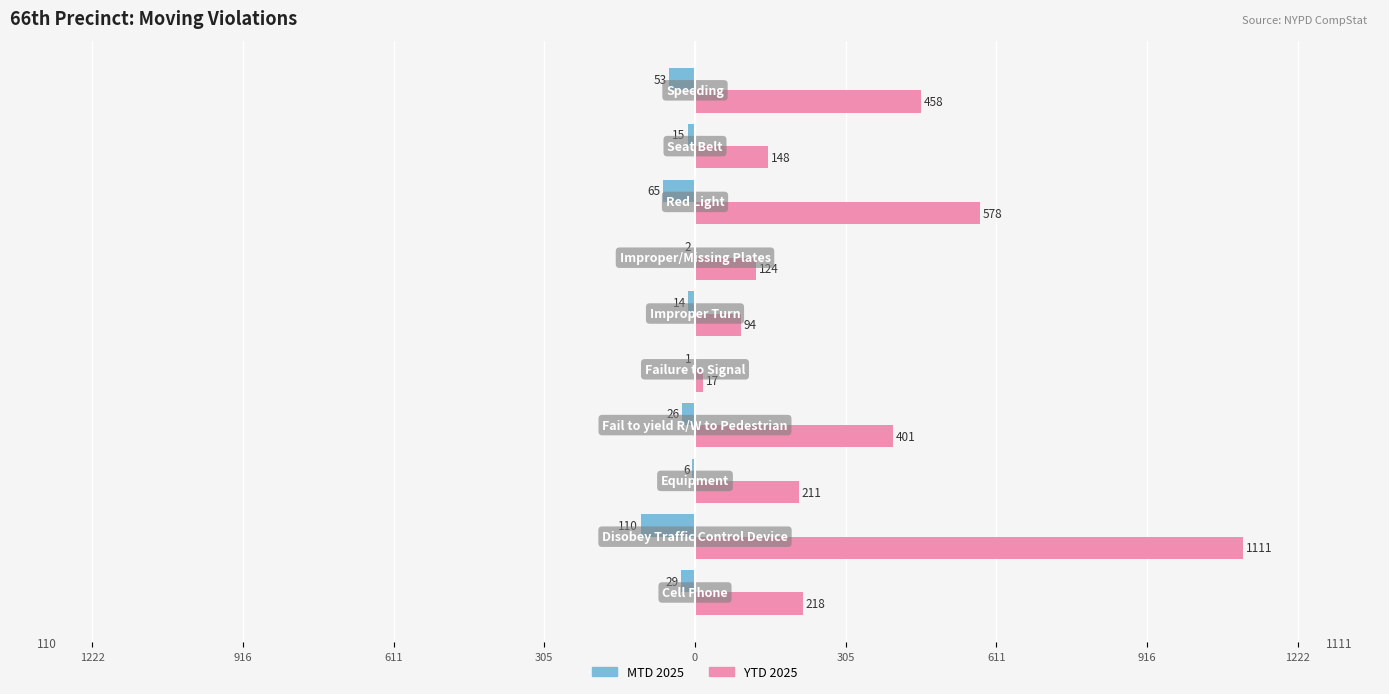

What is the sum of all MTD 2025 values?

-321